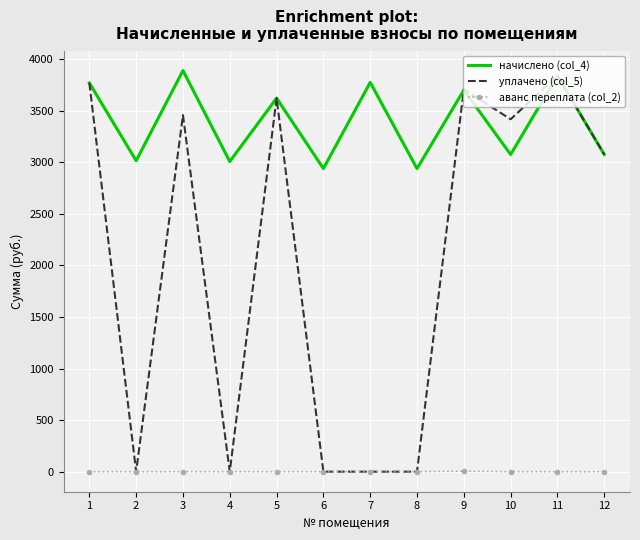

True or false: начислено (col_4) has more than 2 points higher than both neighbors.

True